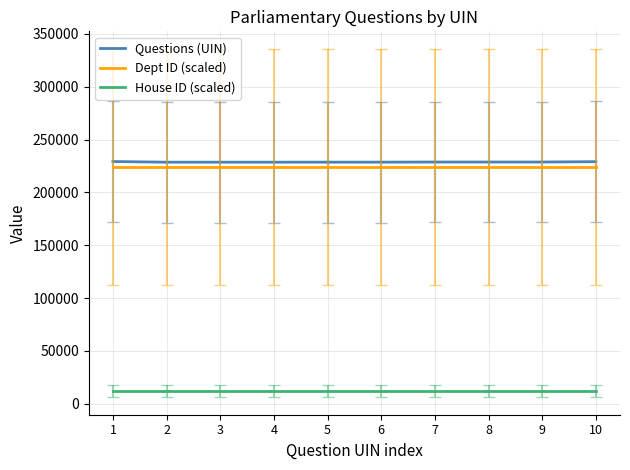

What is the maximum value for House ID (scaled)?

12000